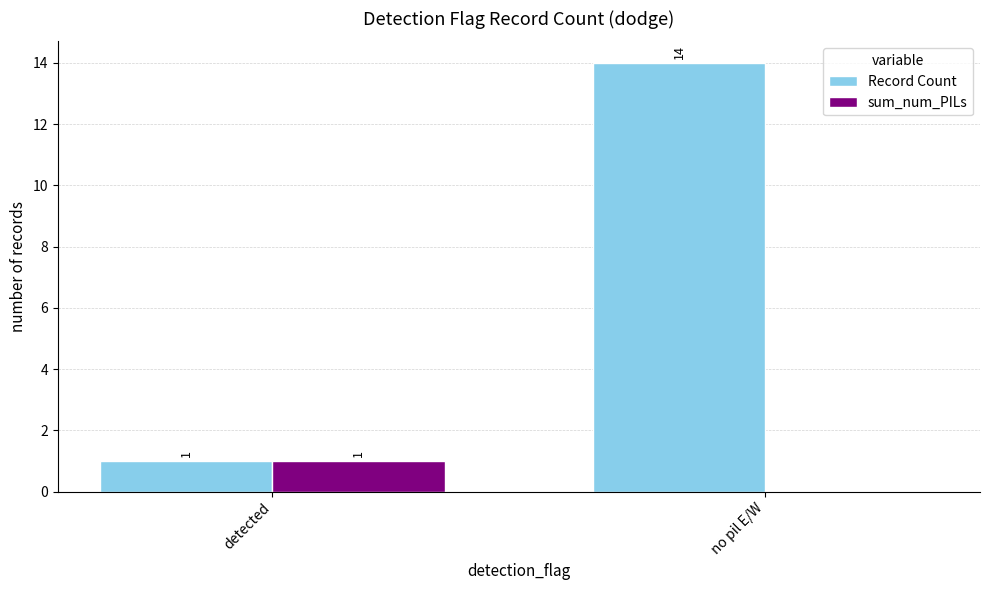

Reading left to right, list all the values displayed in this chart.

Record Count: detected=1	no pil E/W=14
sum_num_PILs: detected=1	no pil E/W=0